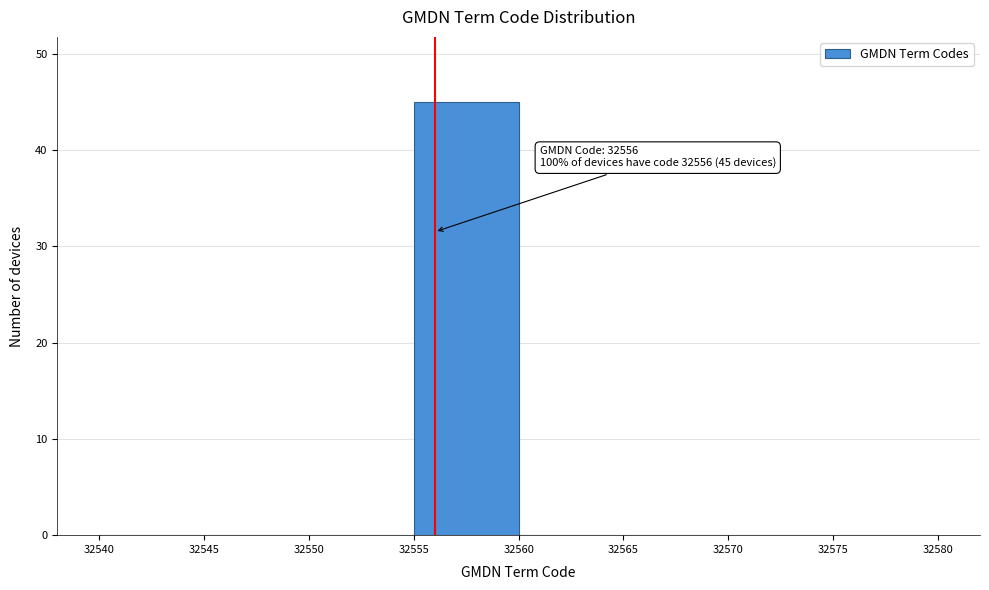

Over which range of the x-axis is the bar tallest?

32555 to 32560